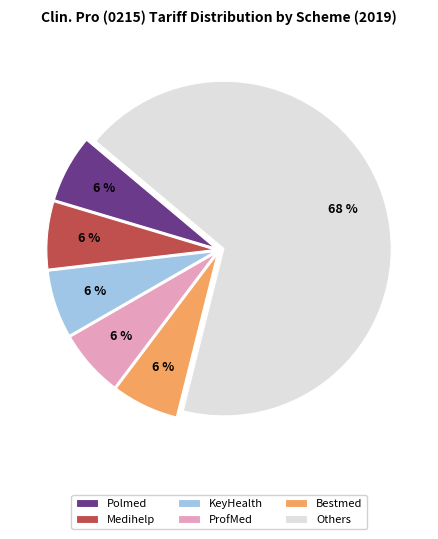

The KeyHealth slice represents 1% of the pie. True or false?

False